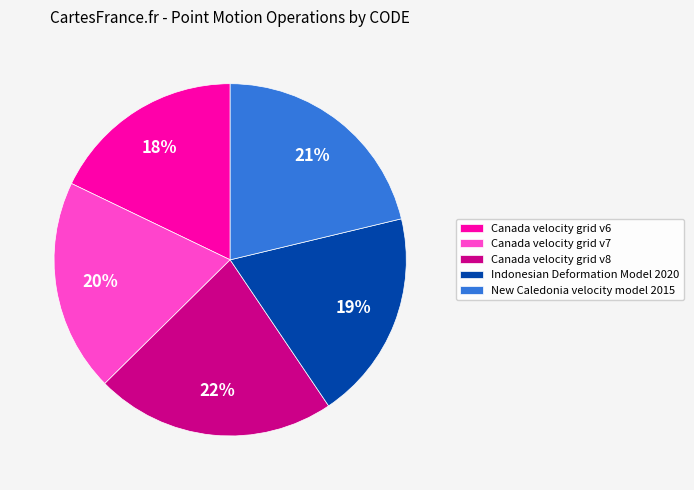

Is the sum of Canada velocity grid v8 and Indonesian Deformation Model 2020 greater than half?

No